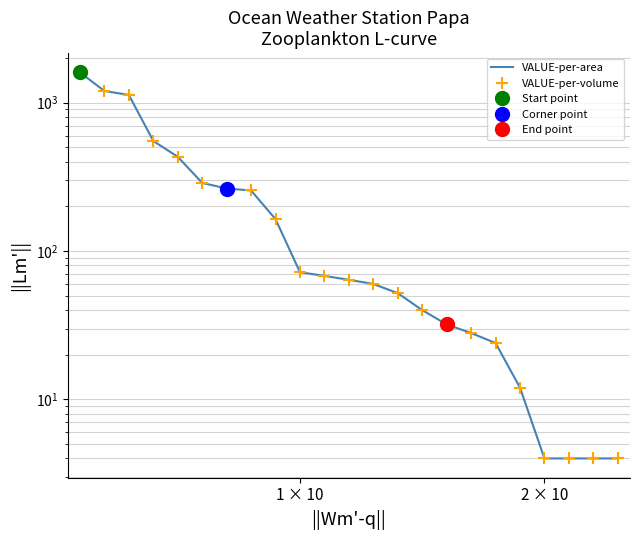

True or false: VALUE-per-area has more than 1 interior local peaks.

False